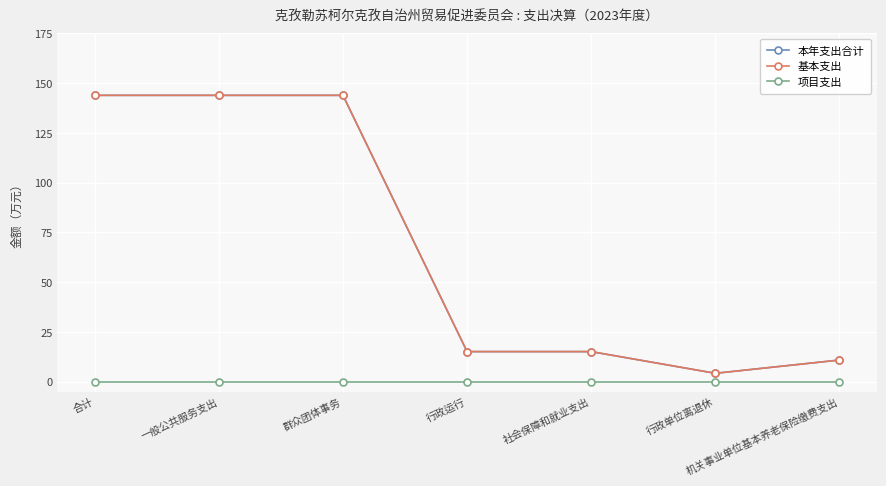

List the labels in order of 基本支出 value, smallest first.

行政单位离退休, 机关事业单位基本养老保险缴费支出, 行政运行, 社会保障和就业支出, 合计, 一般公共服务支出, 群众团体事务